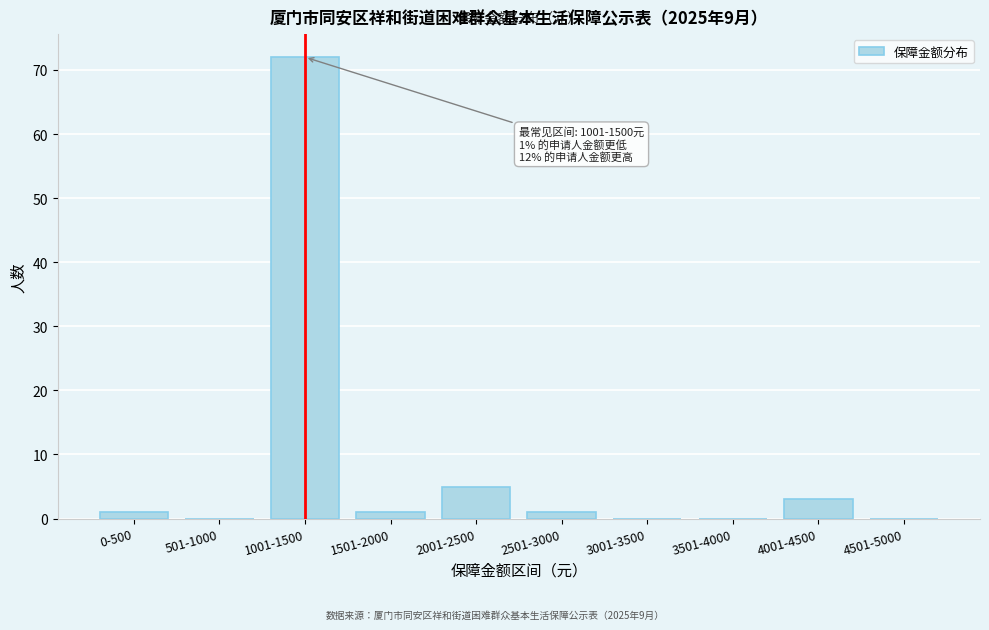

Reading left to right, list all the values displayed in this chart.

0-500=1	501-1000=0	1001-1500=72	1501-2000=1	2001-2500=5	2501-3000=1	3001-3500=0	3501-4000=0	4001-4500=3	4501-5000=0